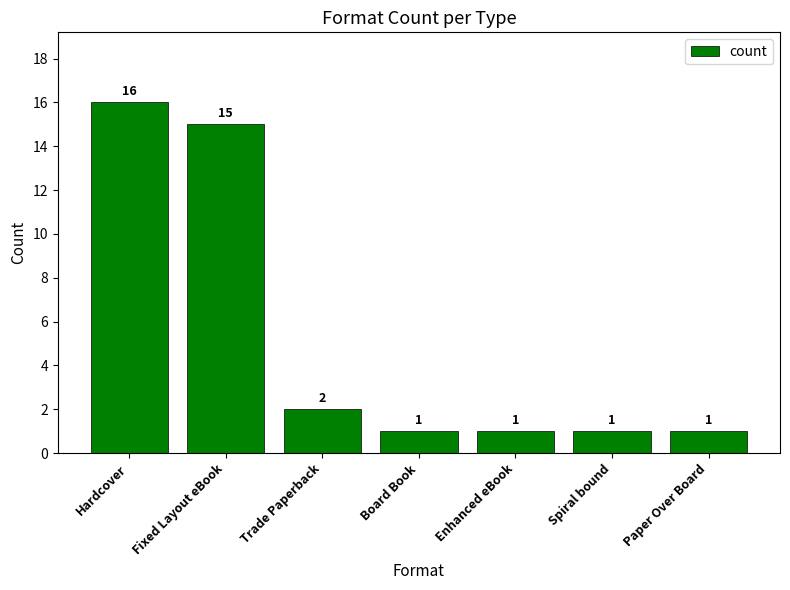

What is the change in value from Hardcover to Paper Over Board?

-15